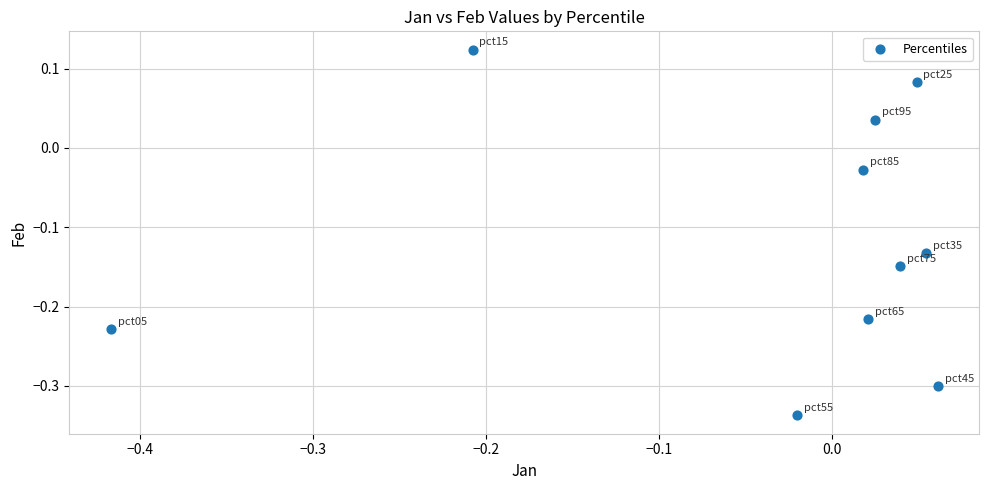

What is the range of Y values (max minus min)?

0.5